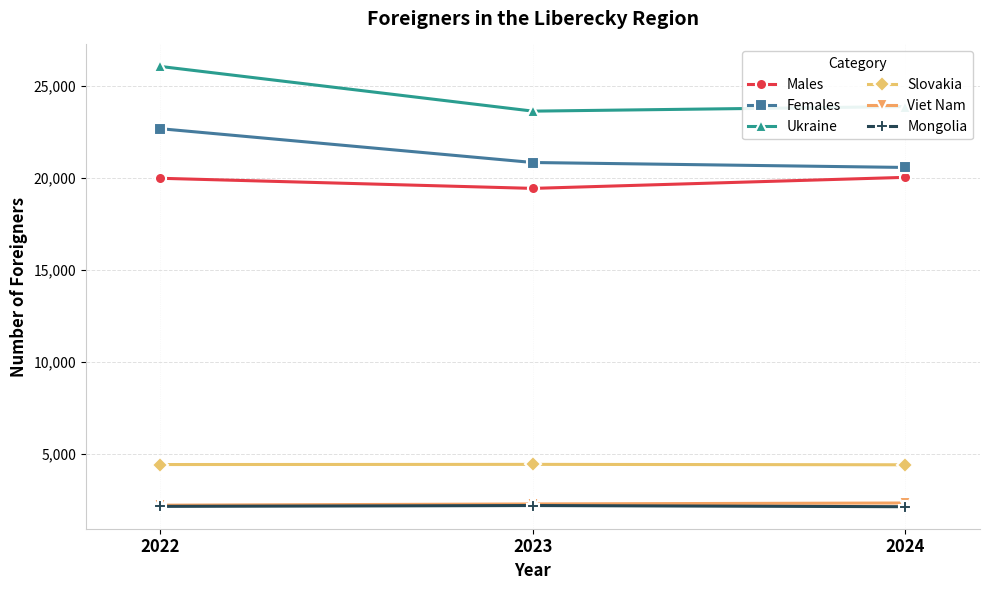

What is the value of the Slovakia point at the 3rd from the left?

4397